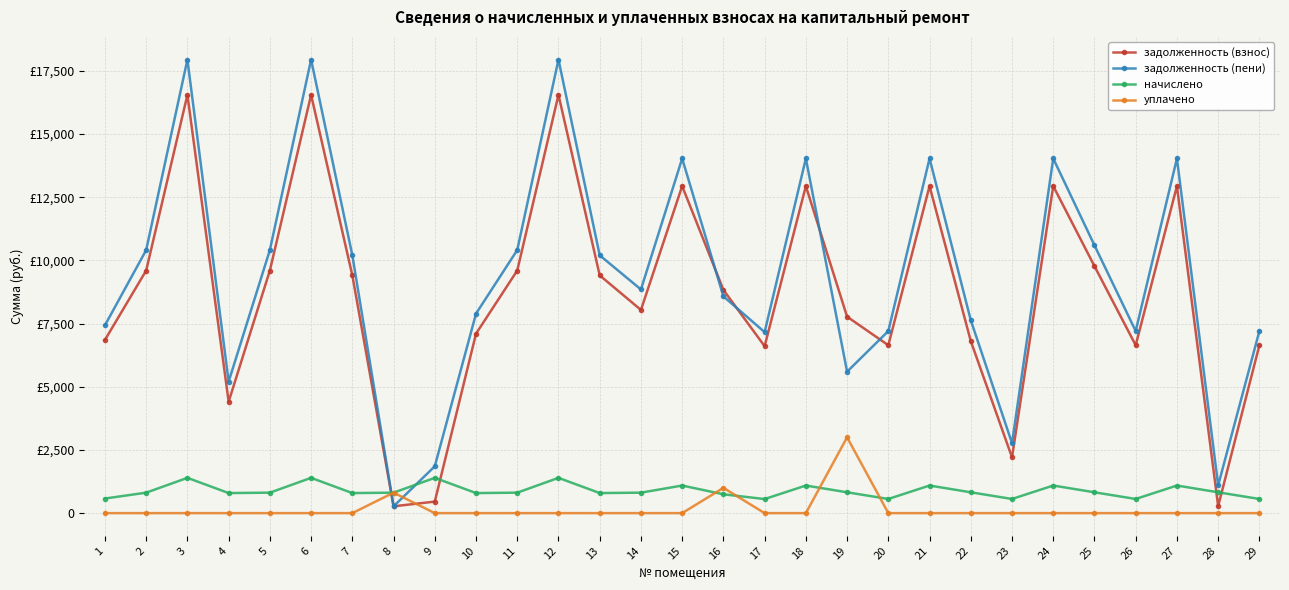

What is the value of the задолженность (пени) point at the 11th from the left?

10410.0